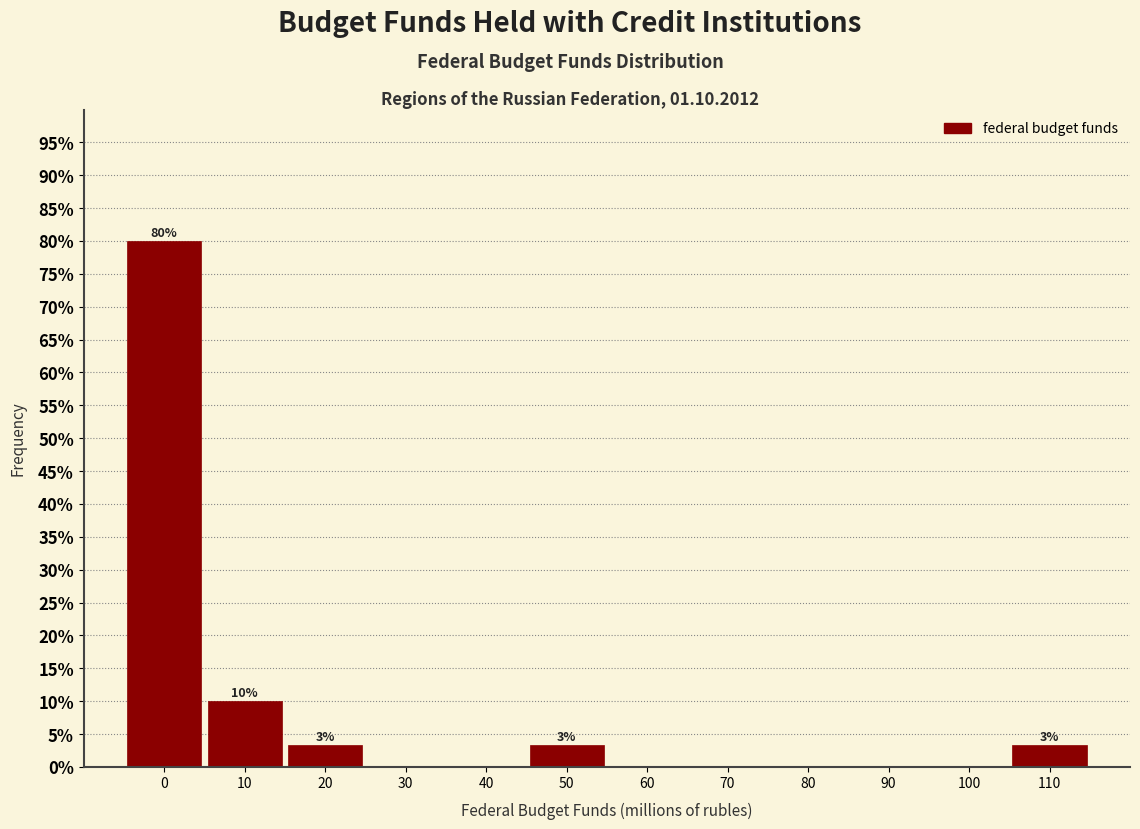

Reading left to right, transcribe all the data shown in this chart.

0=80.0	10=10.0	20=3.3	30=0.0	40=0.0	50=3.3	60=0.0	70=0.0	80=0.0	90=0.0	100=0.0	110=3.3